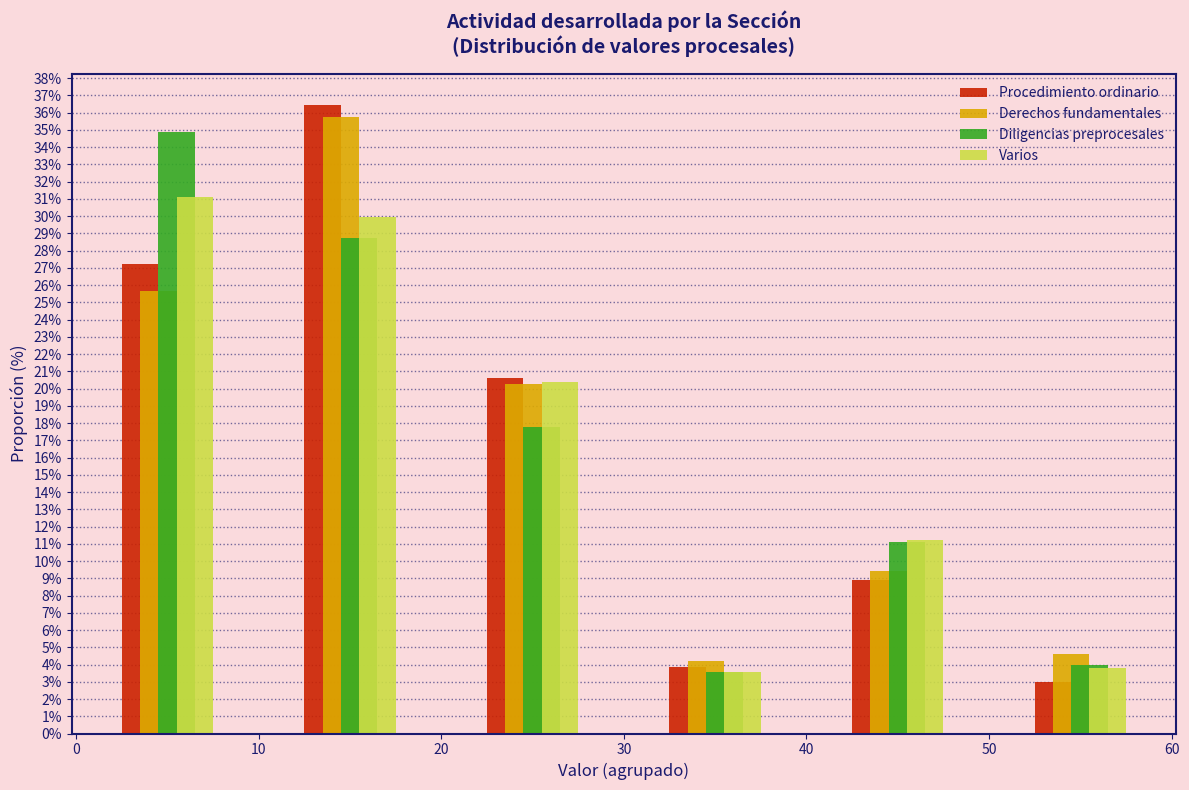

In the Procedimiento ordinario series, which range on the x-axis has the tallest bar?

10 to 20